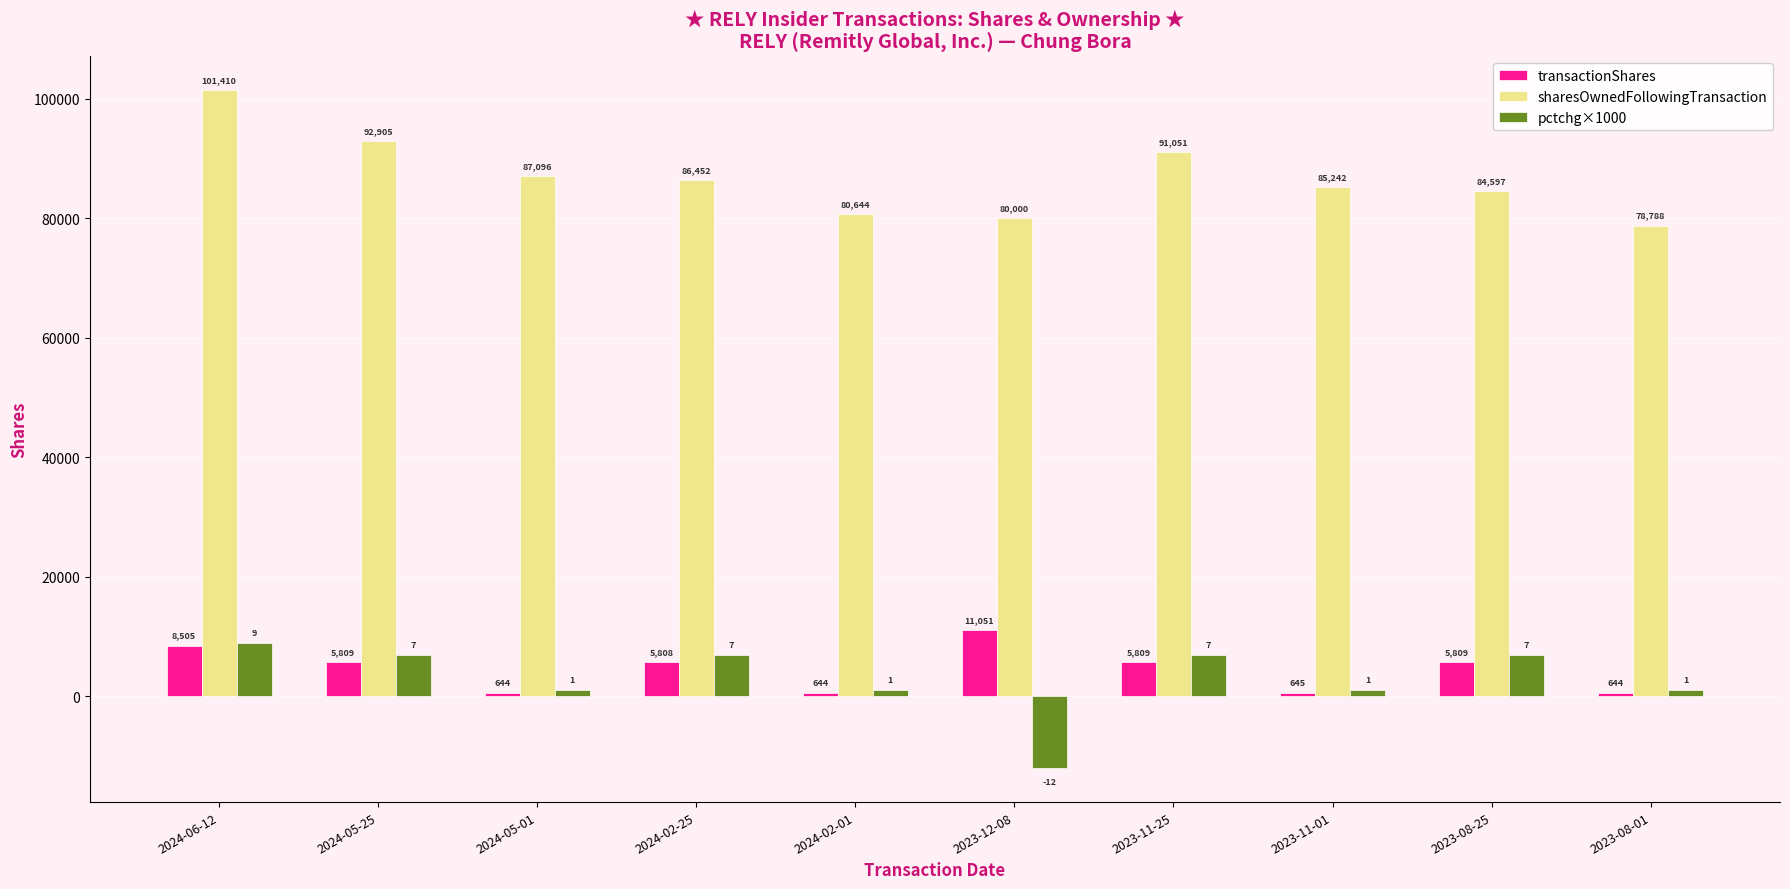

Is it true that sharesOwnedFollowingTransaction equals 133014 at 2024-05-01?

False